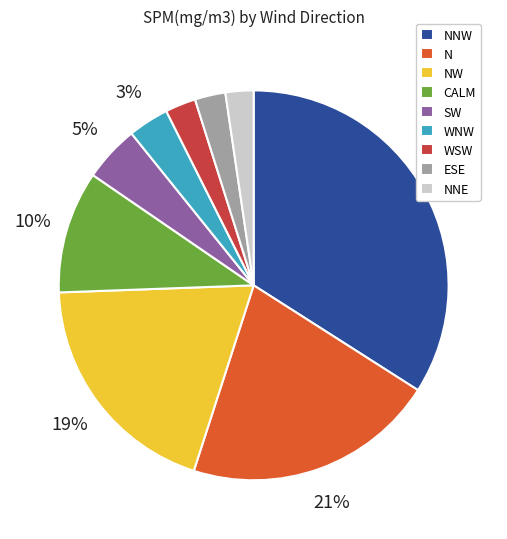

How many segments does this pie chart have?

9